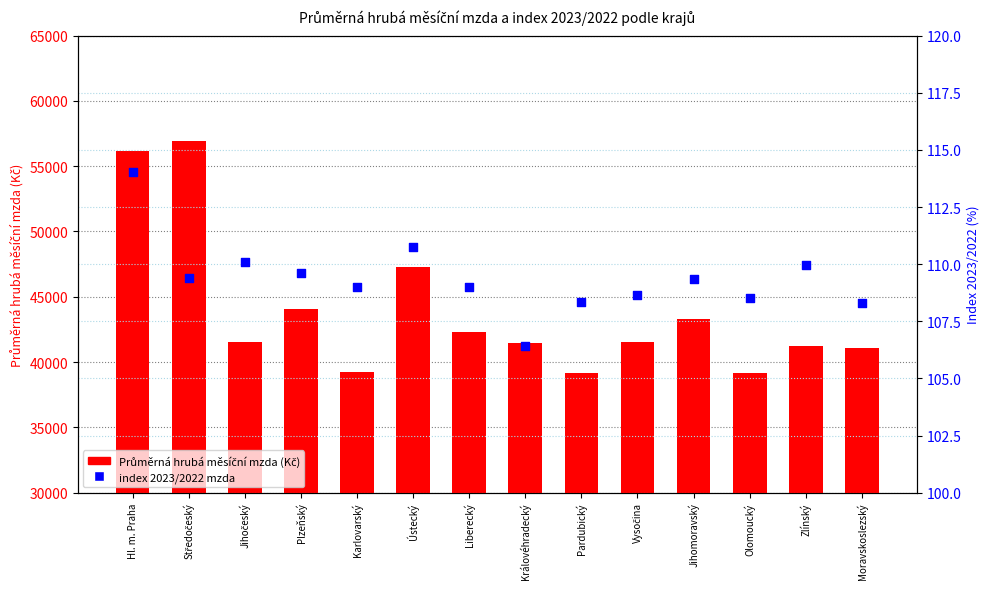

Which series has the largest total across all categories?

Průměrná hrubá měsíční mzda (Kč)